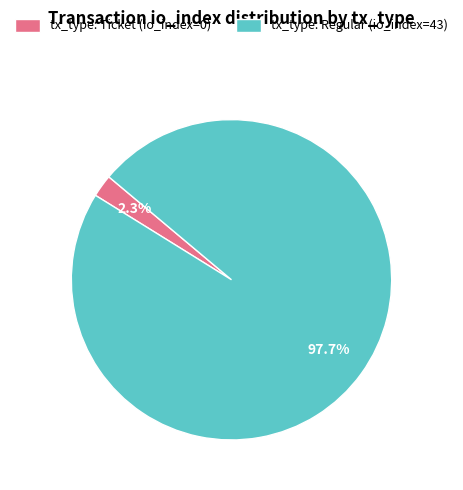

Combined, do tx_type: Regular (io_index=43) and tx_type: Ticket (io_index=0) account for over 50%?

Yes